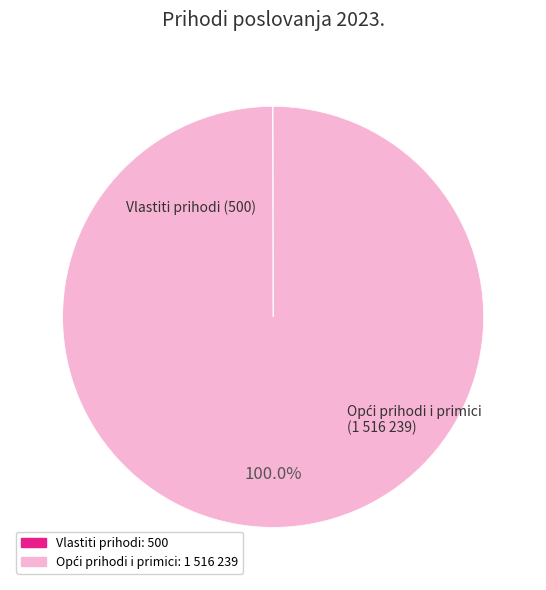

Is there a majority slice in this chart?

Yes